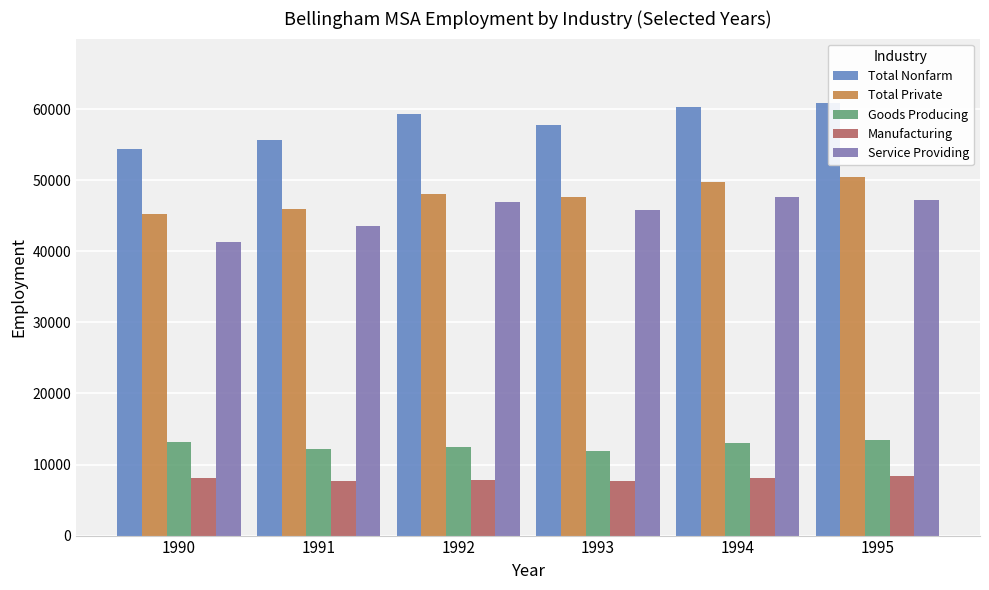

The value of Total Nonfarm at 1991 is 88899. True or false?

False